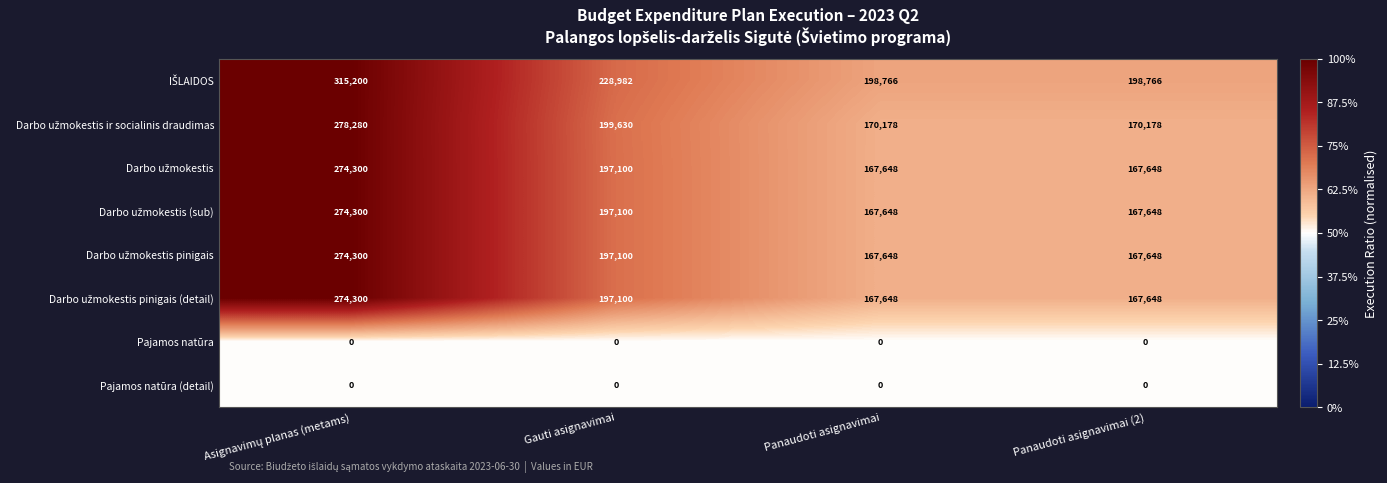

True or false: Pajamos natūra has a value of 0 at Panaudoti asignavimai (2).

True